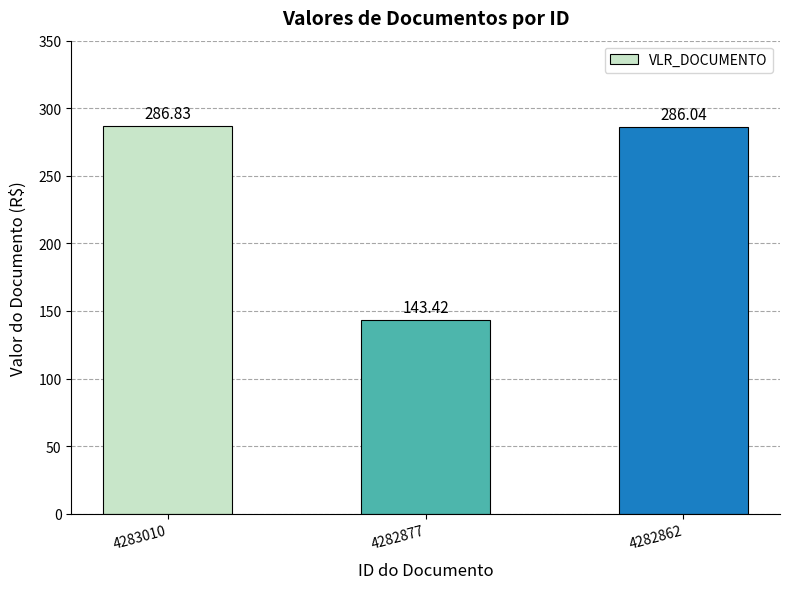

List the labels in order of value, largest first.

4283010, 4282862, 4282877